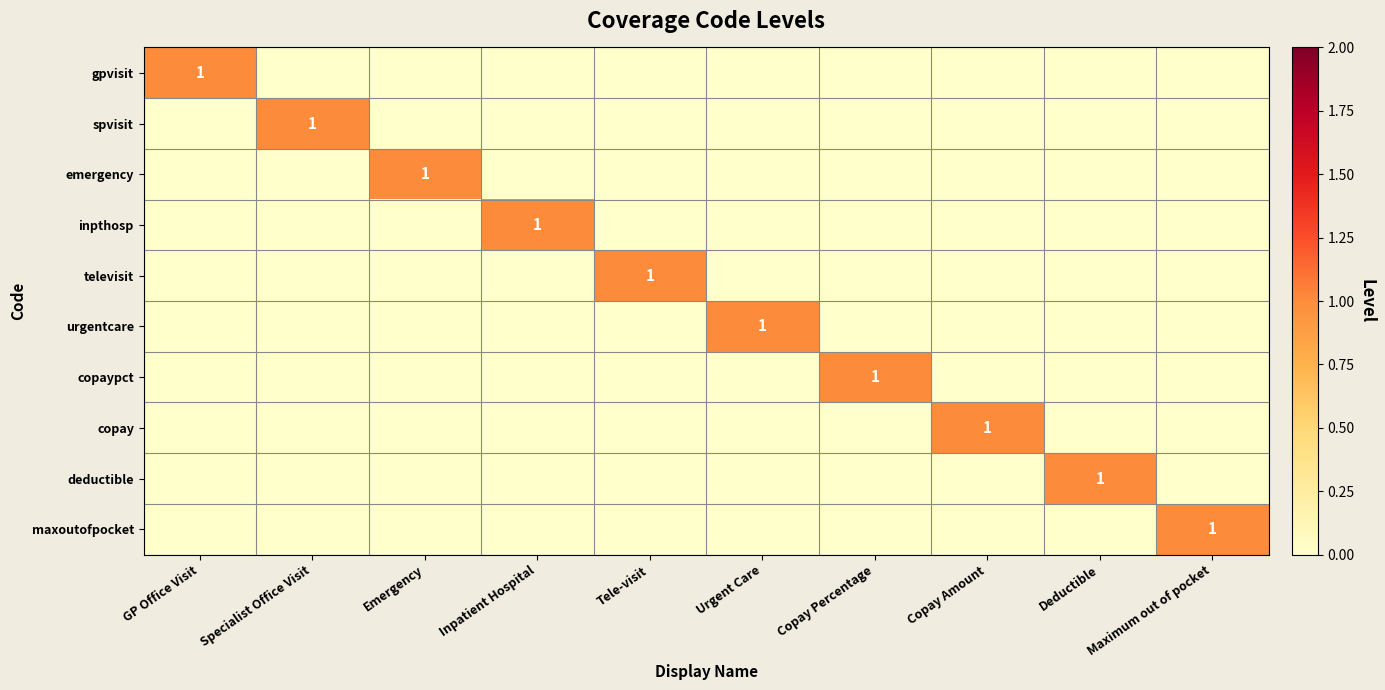

List the labels in order of copaypct value, largest first.

Copay Percentage, GP Office Visit, Specialist Office Visit, Emergency, Inpatient Hospital, Tele-visit, Urgent Care, Copay Amount, Deductible, Maximum out of pocket